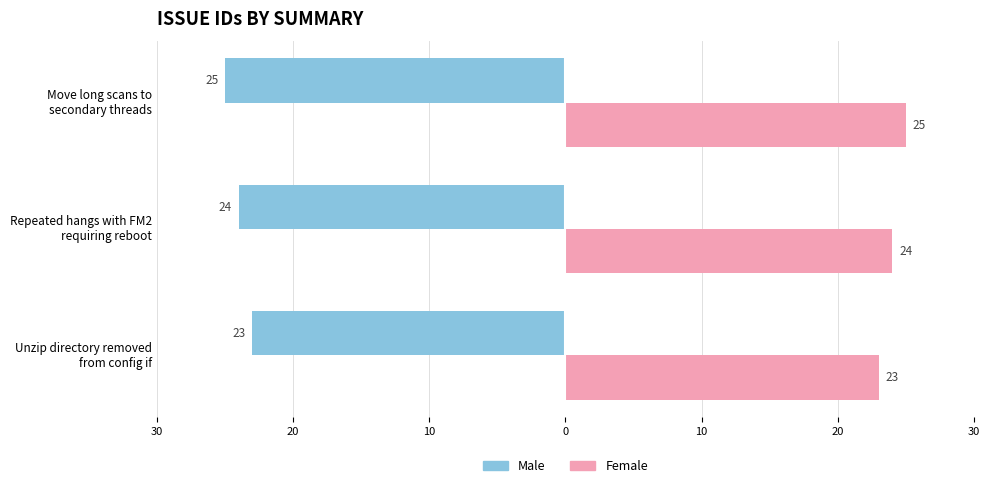

What is the value of the Male bar at the 2nd from the left?

-24